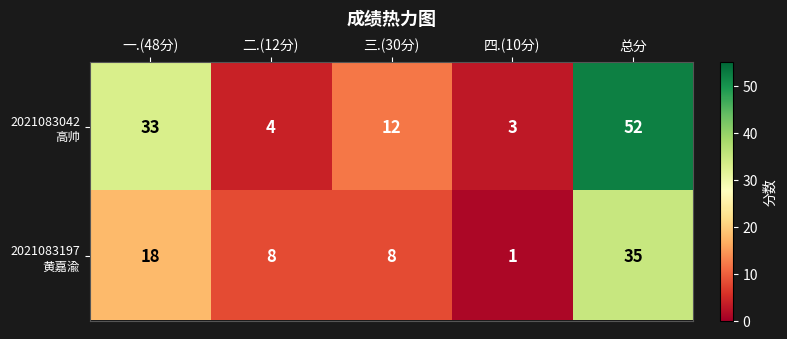

What is the spread (max minus min) of values at 一.(48分)?

15